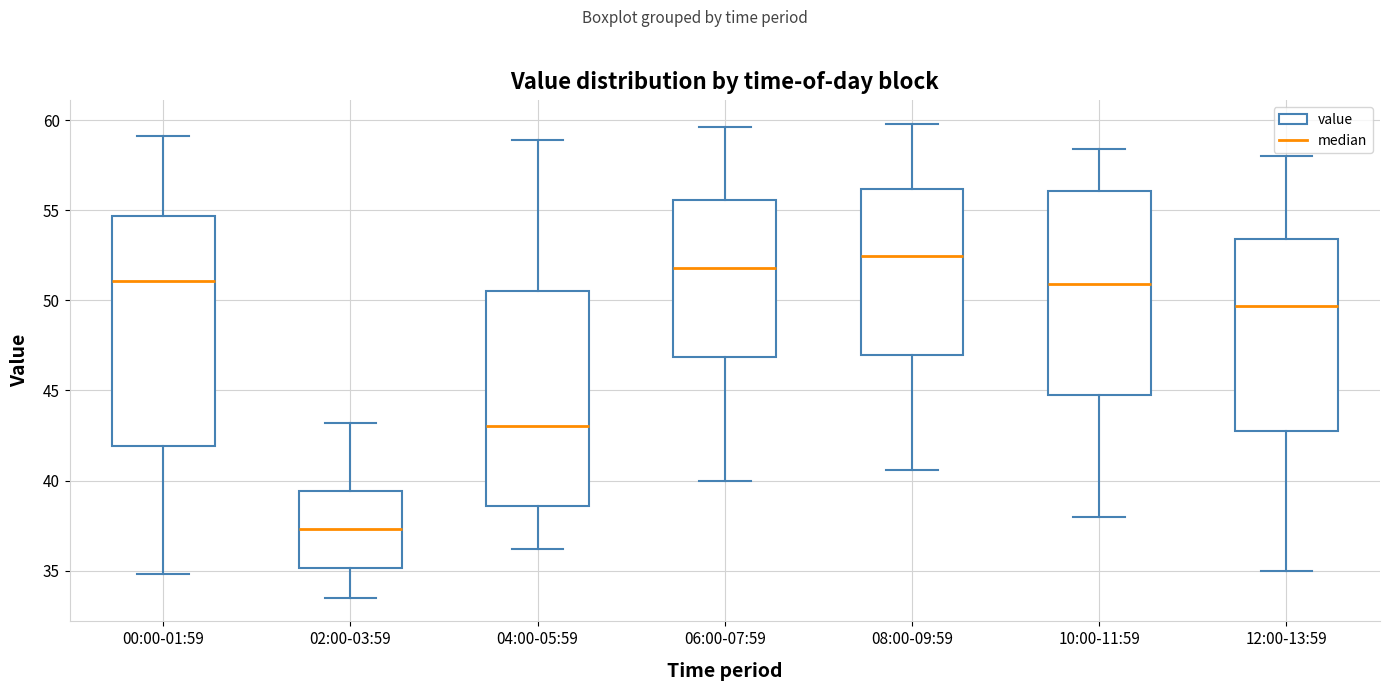

Which box has the highest median line?

08:00-09:59